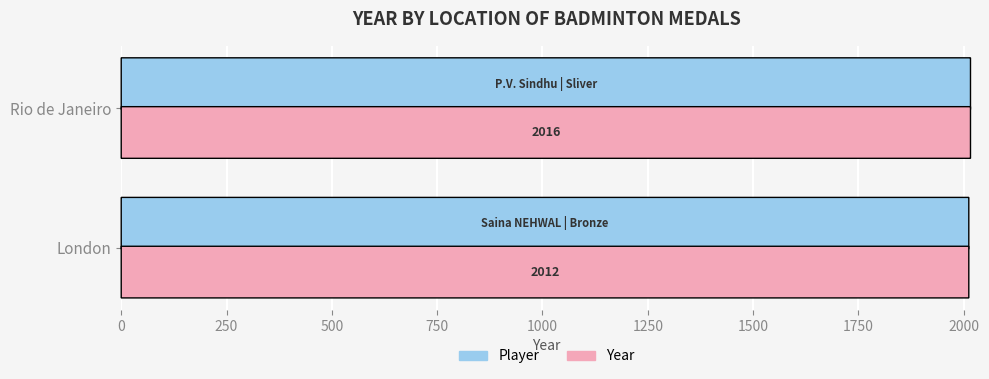

What is the maximum value shown in the chart?

2016